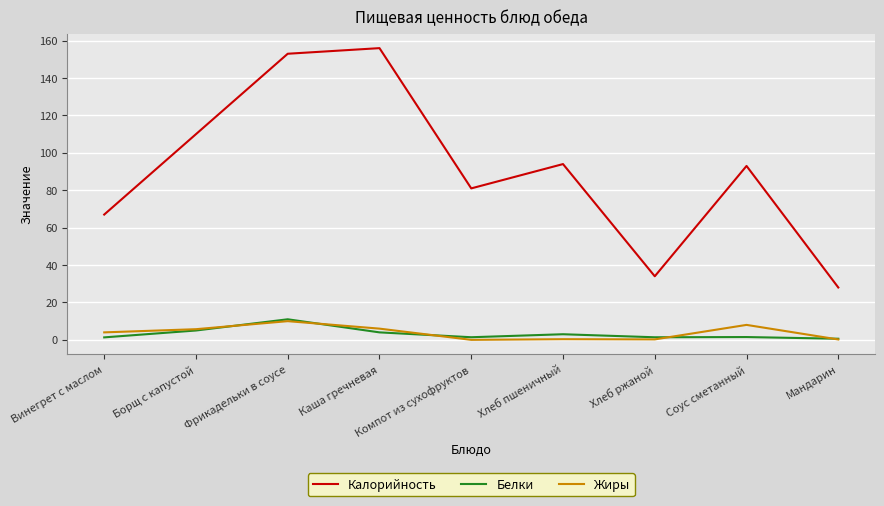

How many interior local peaks does the Калорийность series have?

3